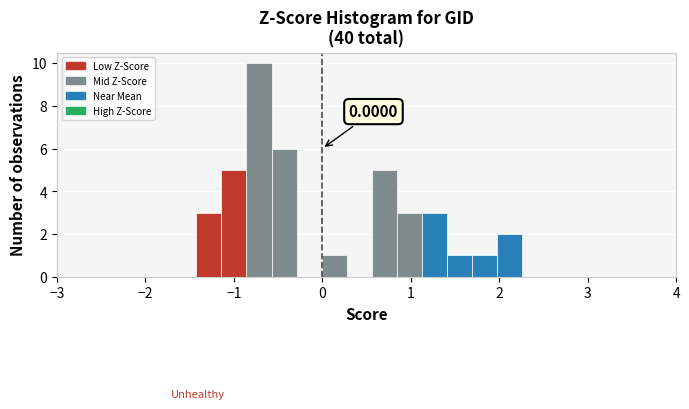

Read against the x-axis, roughly where is the centre of the tallest bar?

-0.7